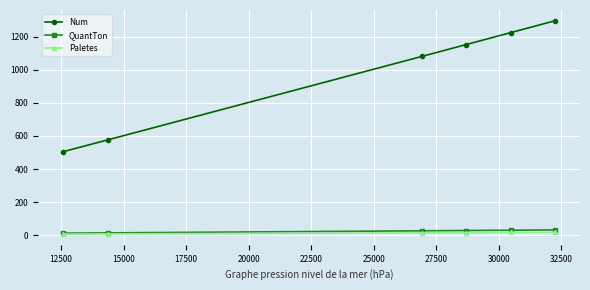

What is the value of the QuantTon point at the 6th from the left?

32.4